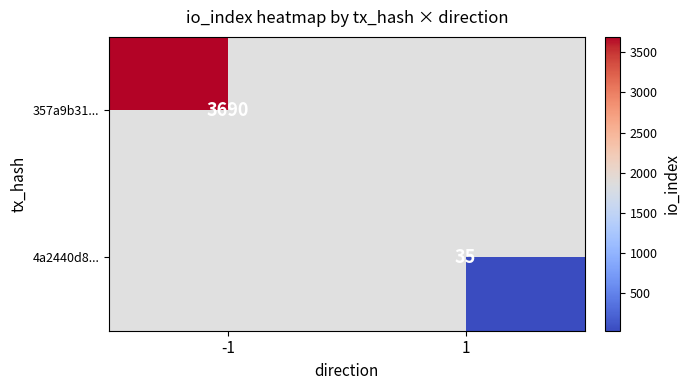

True or false: 4a2440d8... has a value of 35 at 1.

True